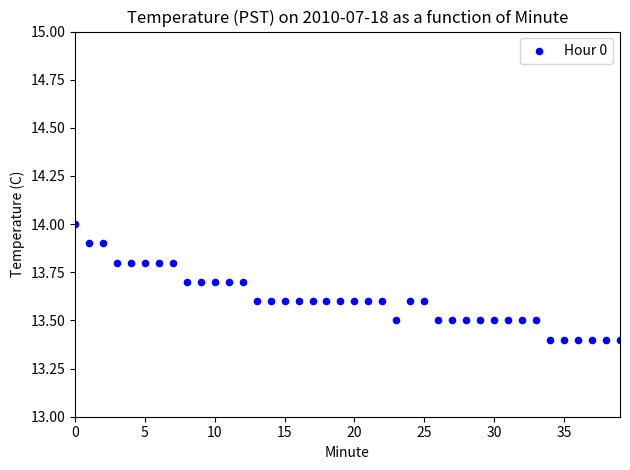

What is the range of Y values (max minus min)?

0.6